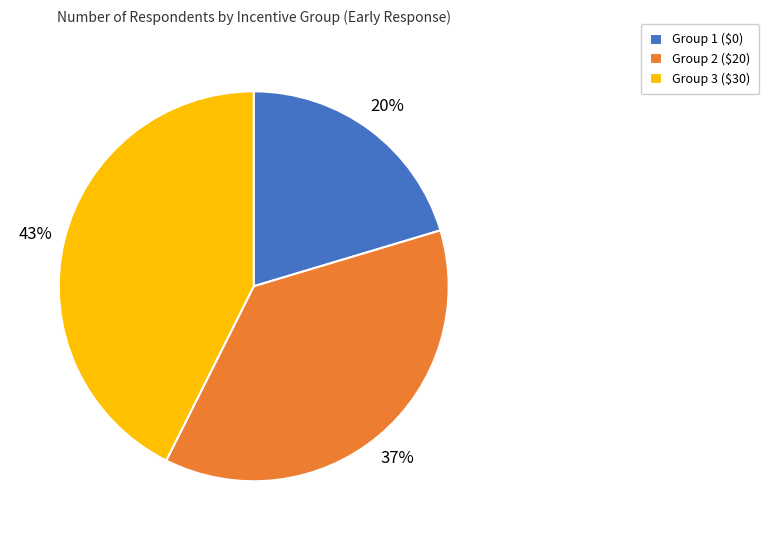

To the nearest percent, what percentage of the pie is Group 2 ($20)?

37%